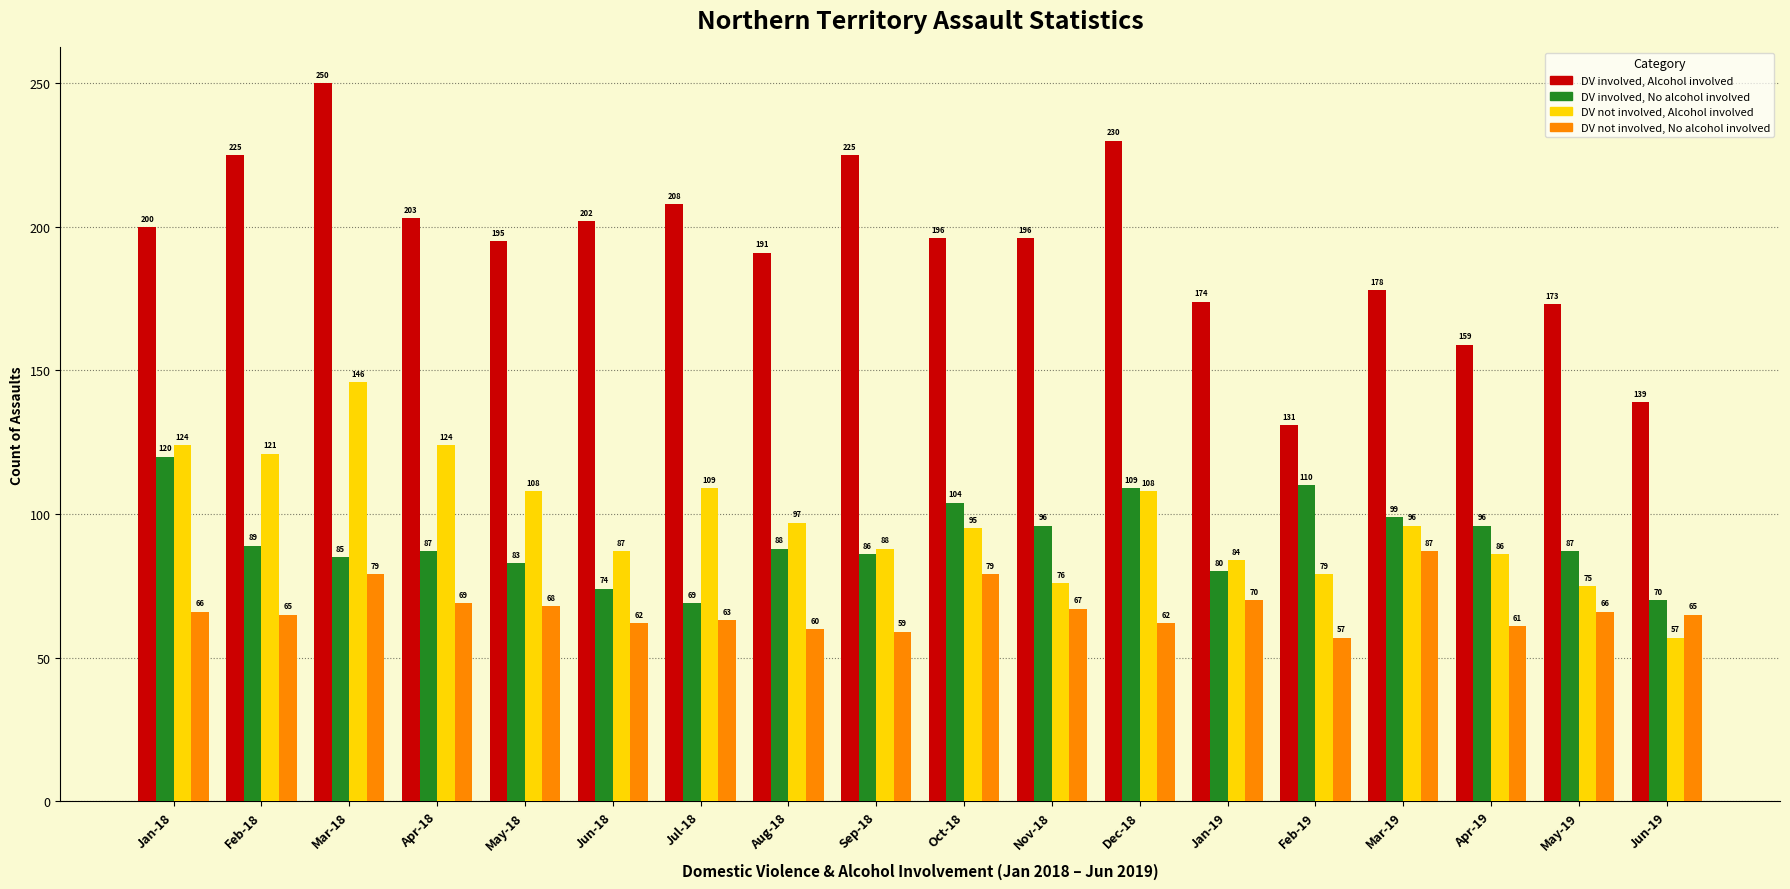

Which series has the largest range (max minus min)?

DV involved, Alcohol involved